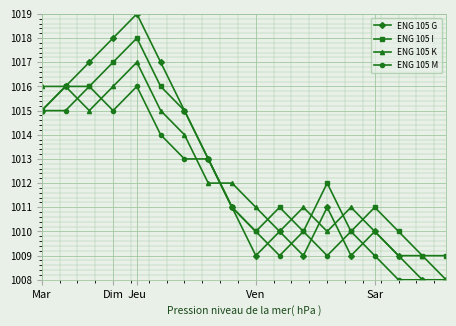

Which series has the widest spread of values?

ENG 105 G